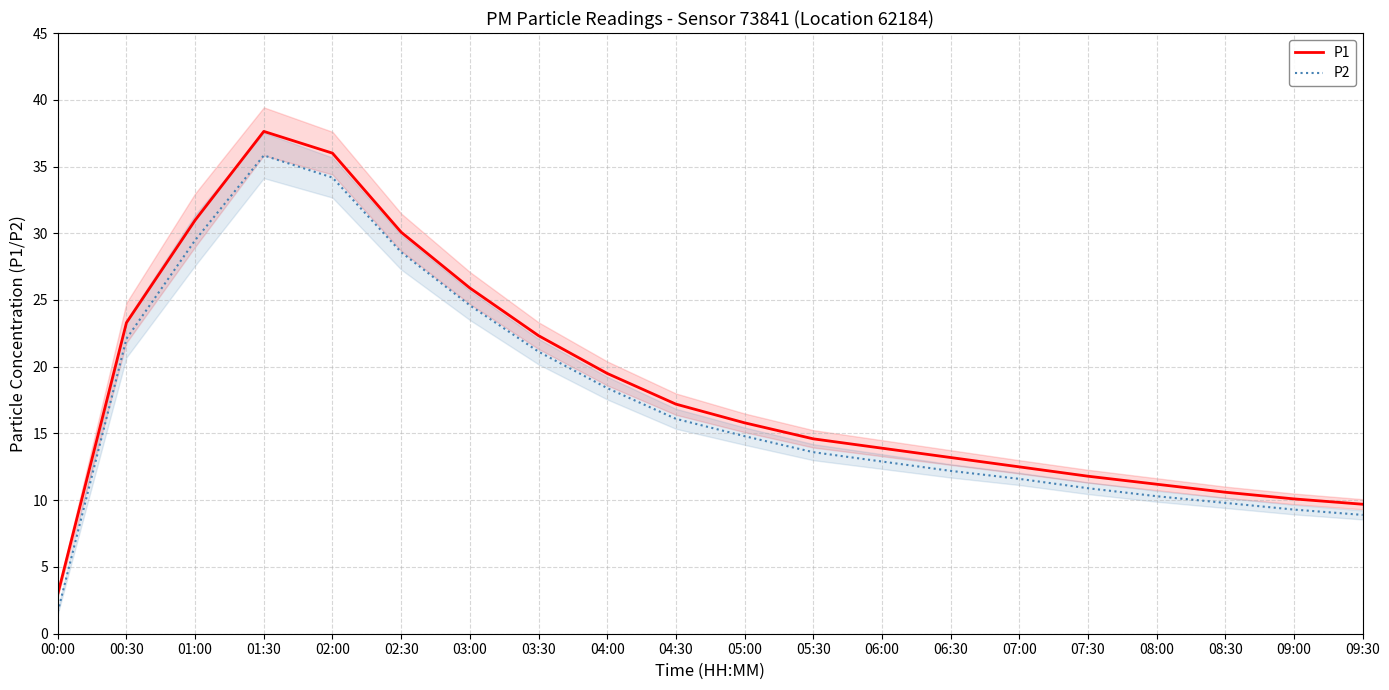

True or false: P2 and P1 intersect in this chart.

False